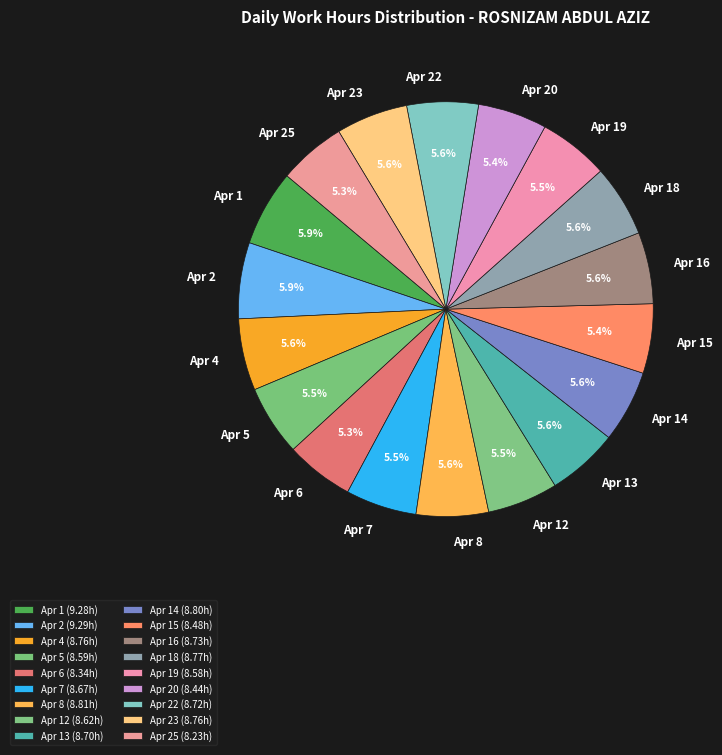

True or false: Apr 15 accounts for 1% of the total.

False